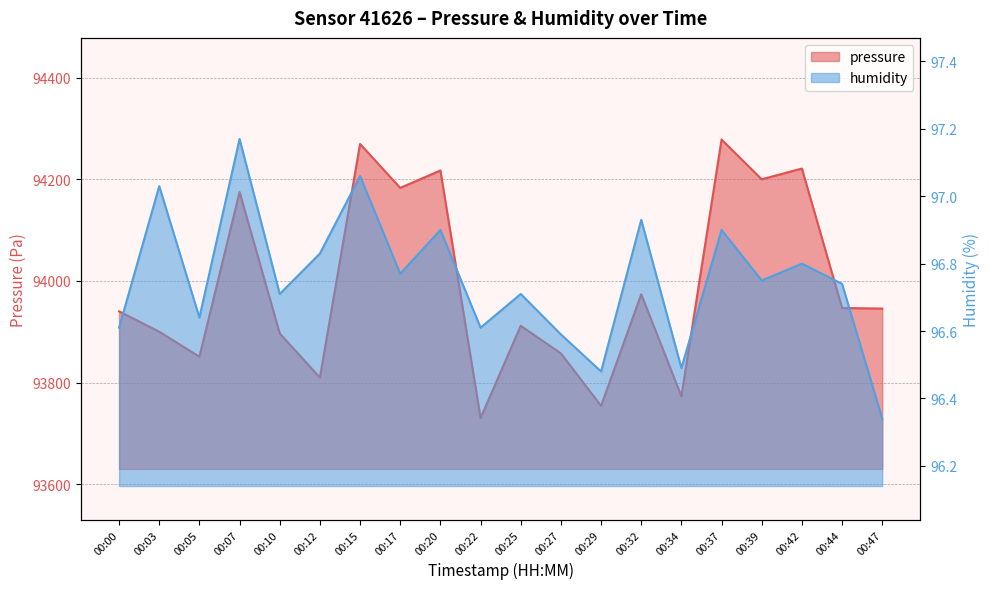

How many lines are shown in the chart?

2